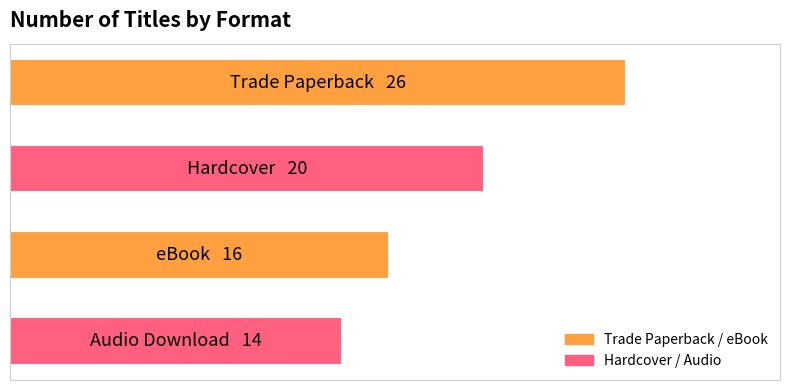

What is the sum of all values?

76